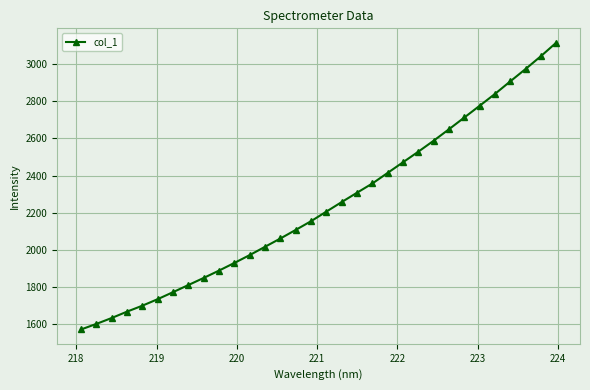

What is the minimum value shown in the chart?

1571.1